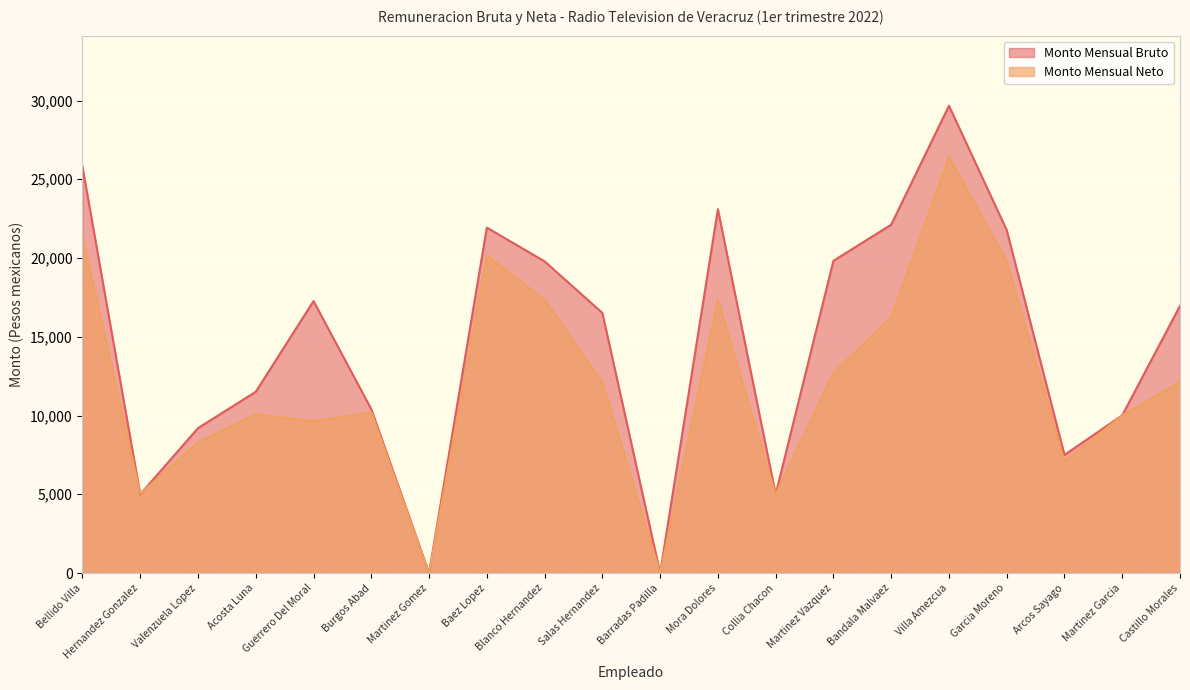

Is it true that Monto Mensual Neto equals 10206.0 at Burgos Abad?

True